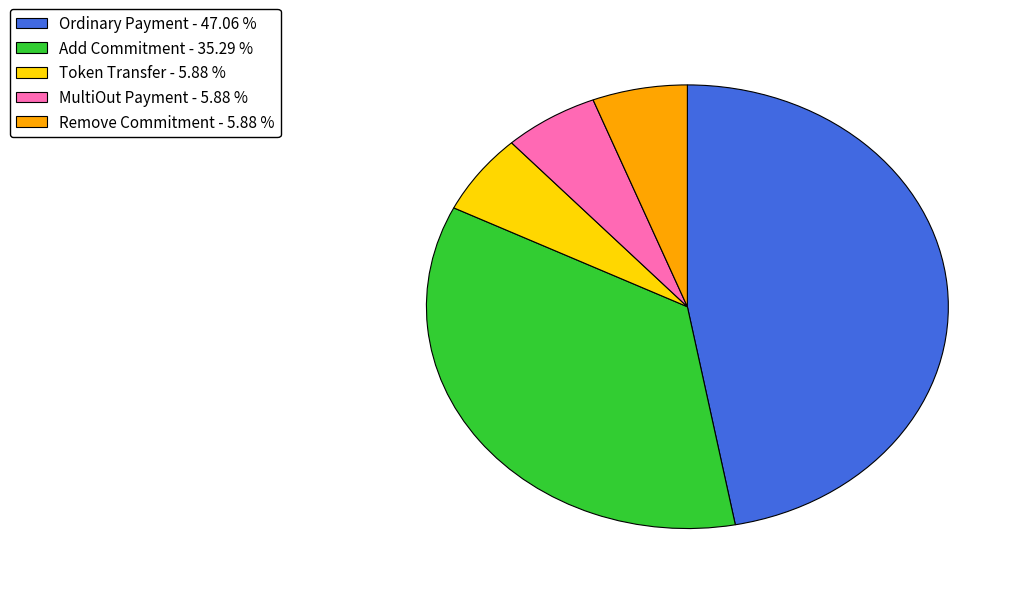

The Add Commitment slice represents 30% of the pie. True or false?

False